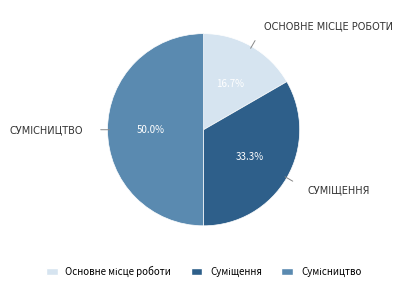

Does any single category account for the majority?

No